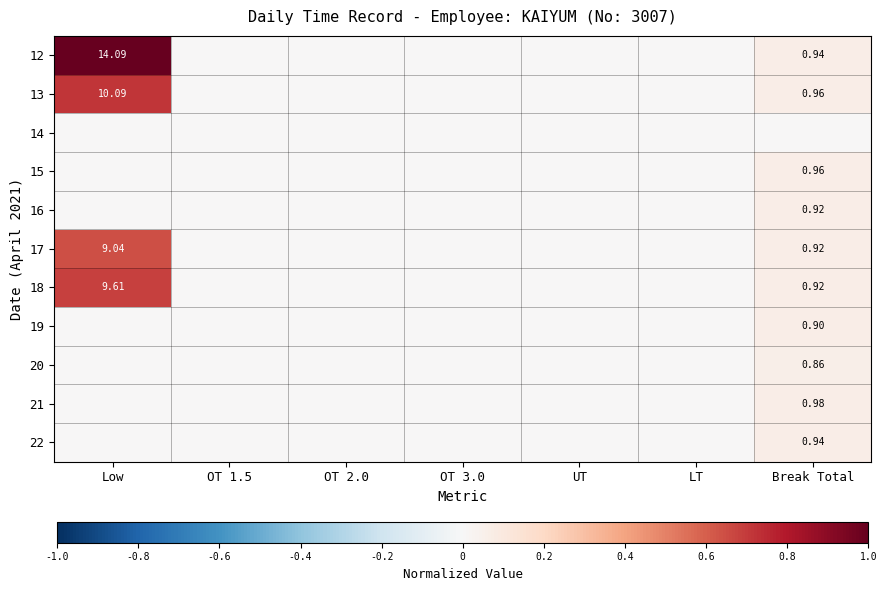

At how many categories does at least one series exceed 0?

2